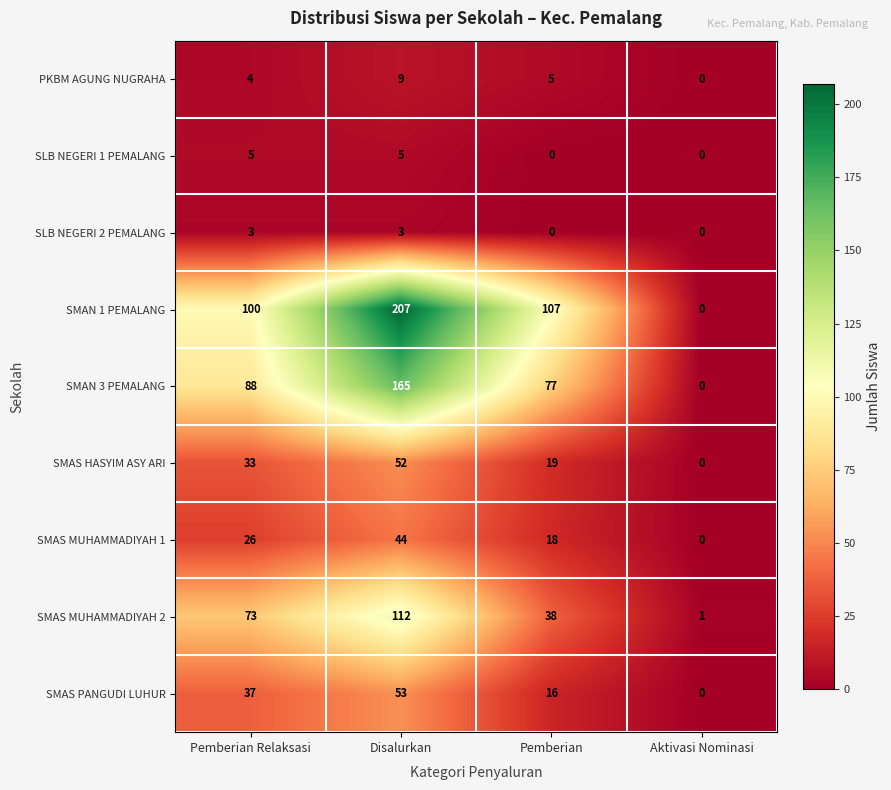

Which label corresponds to the largest value in the chart?

Disalurkan